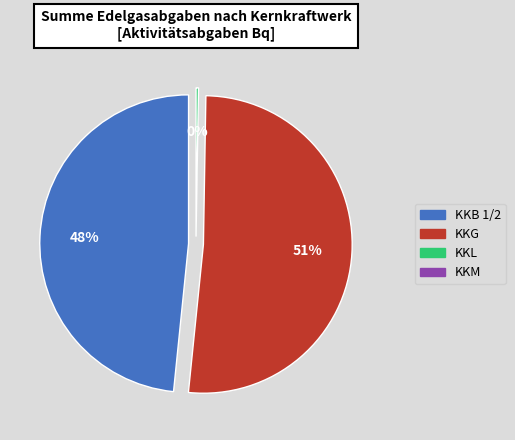

True or false: KKL accounts for 0% of the total.

True